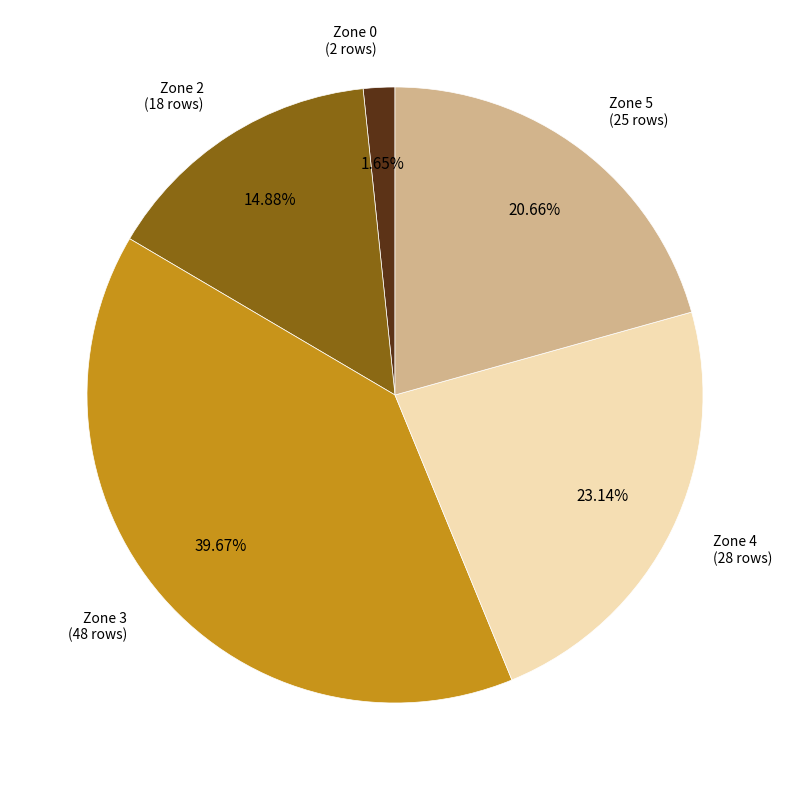

Is there a majority slice in this chart?

No